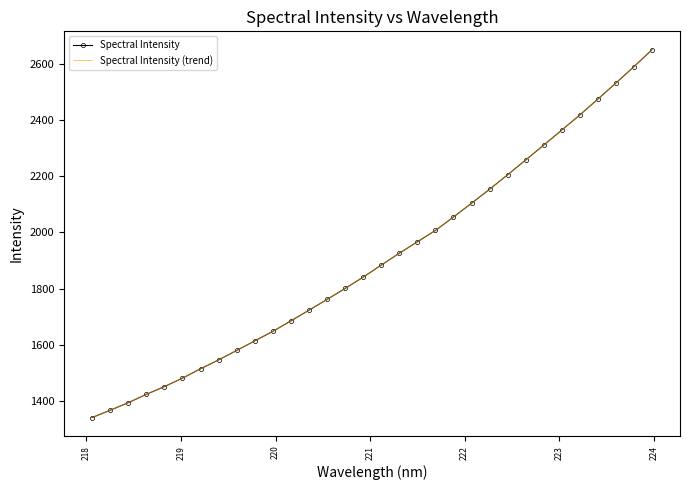

What is the minimum value for Spectral Intensity?

1341.1